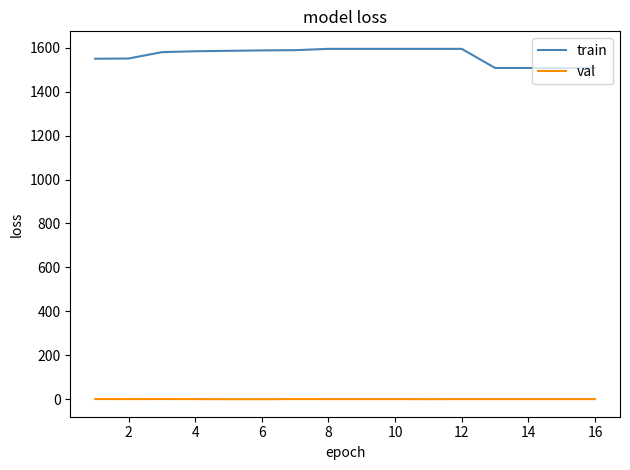

What is the greatest value displayed?

1595.0